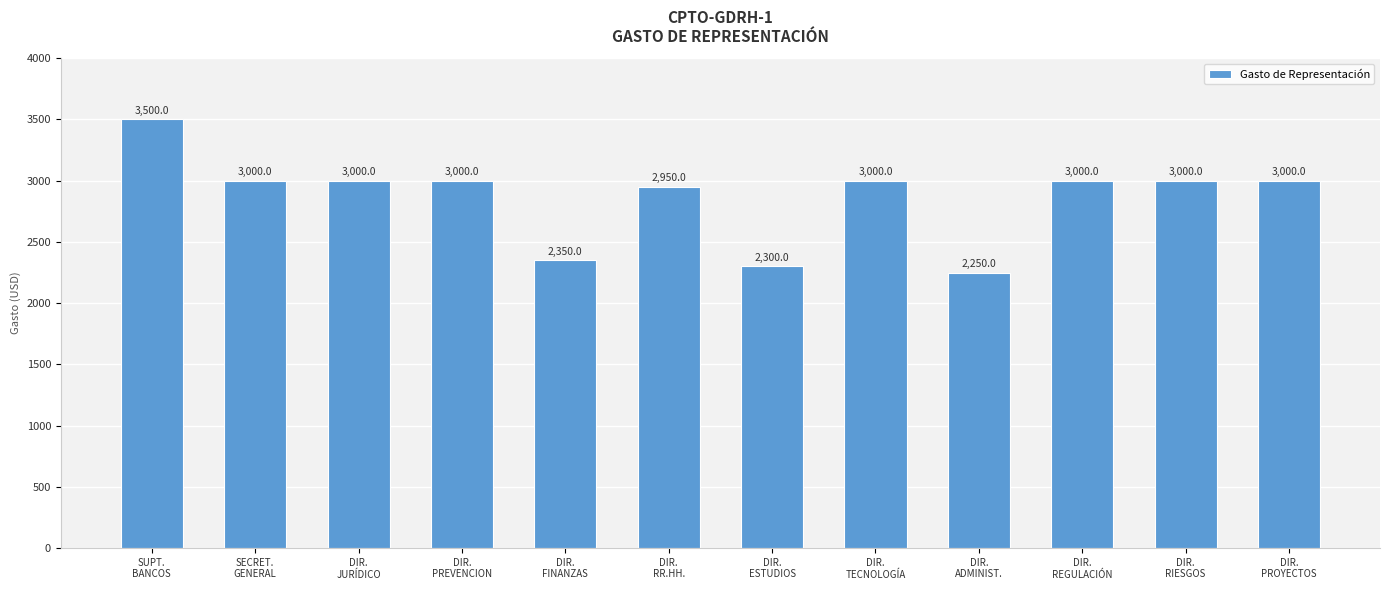

What is the greatest value displayed?

3500